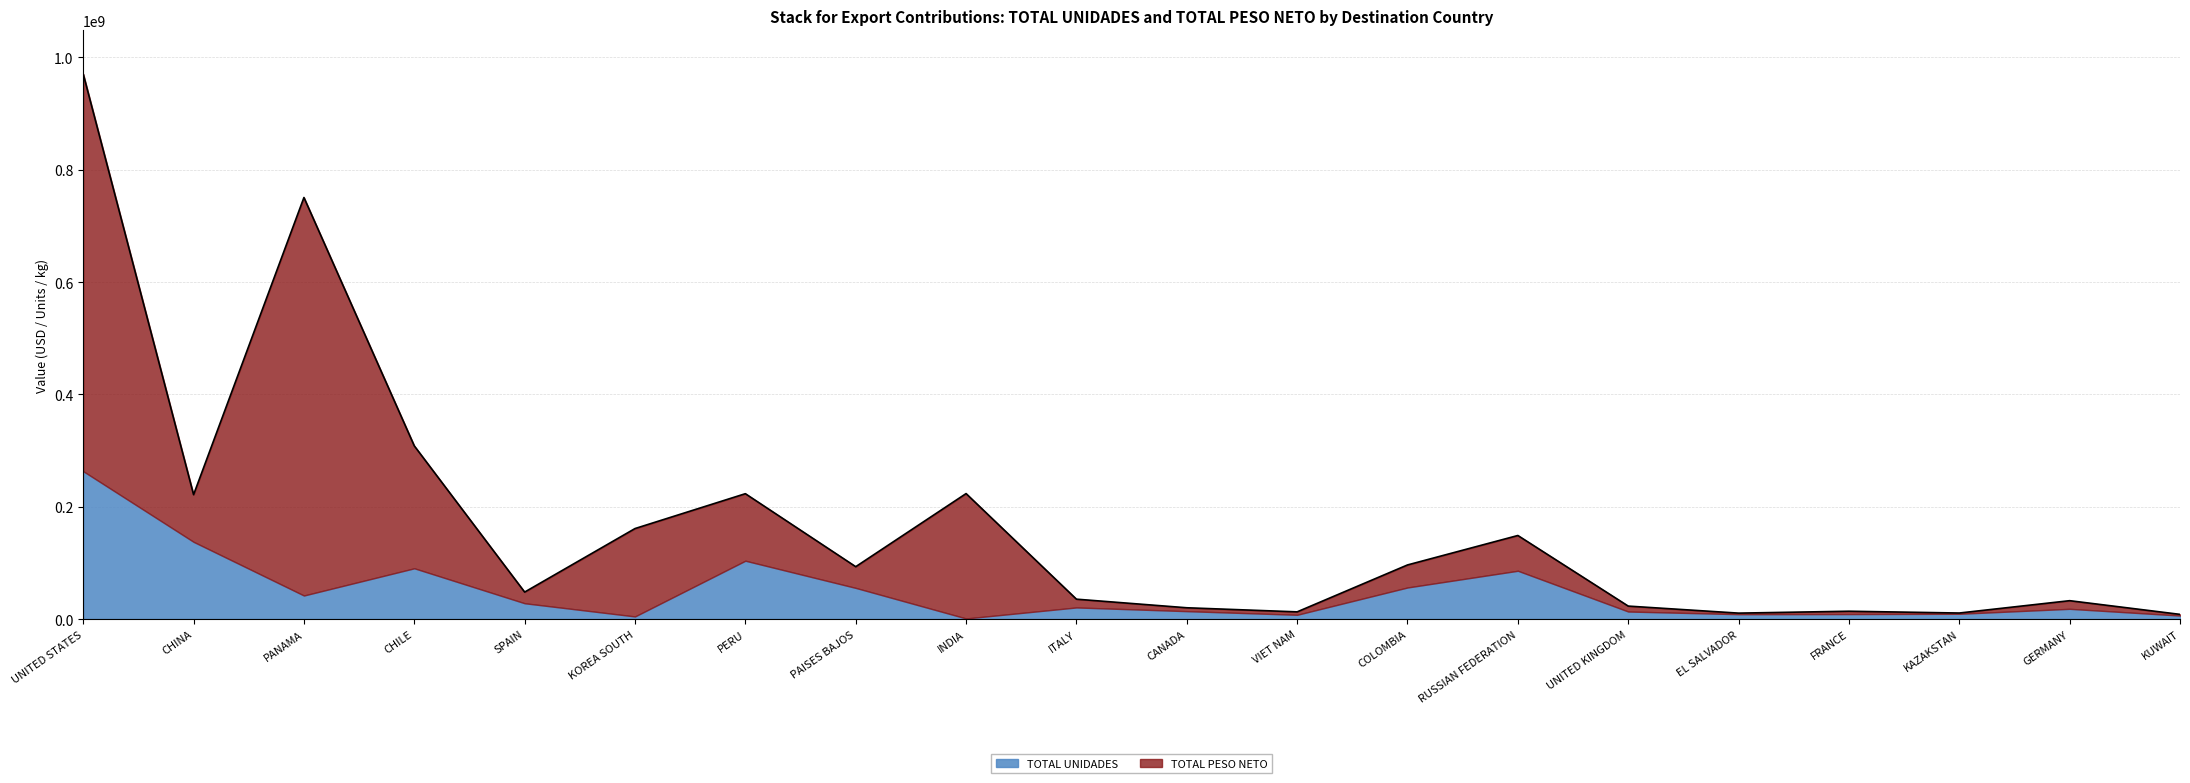

Rank the series by their average value, from lowest to highest.

TOTAL UNIDADES, TOTAL PESO NETO